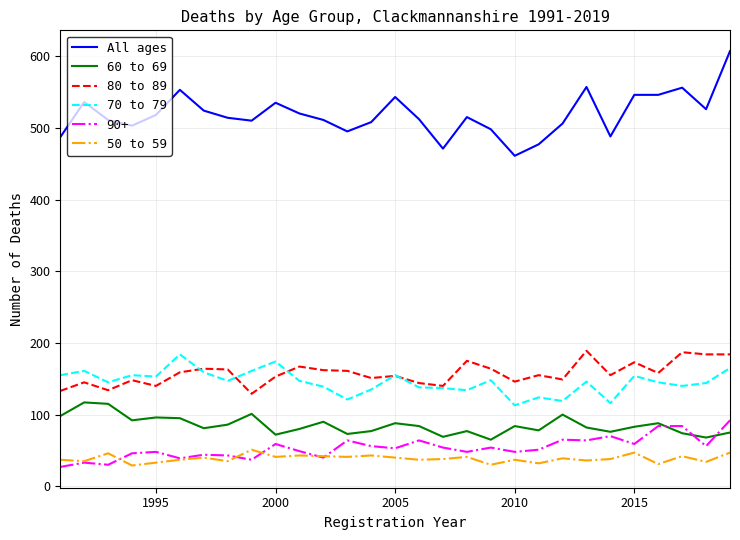

What is the greatest value displayed?

607